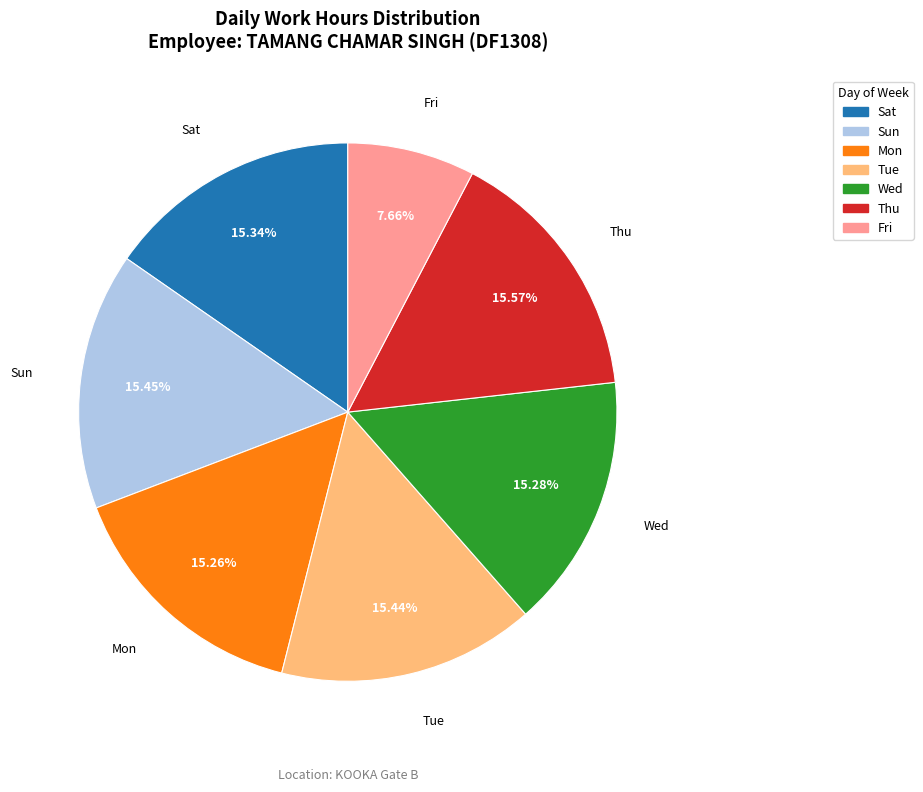

Is there a majority slice in this chart?

No